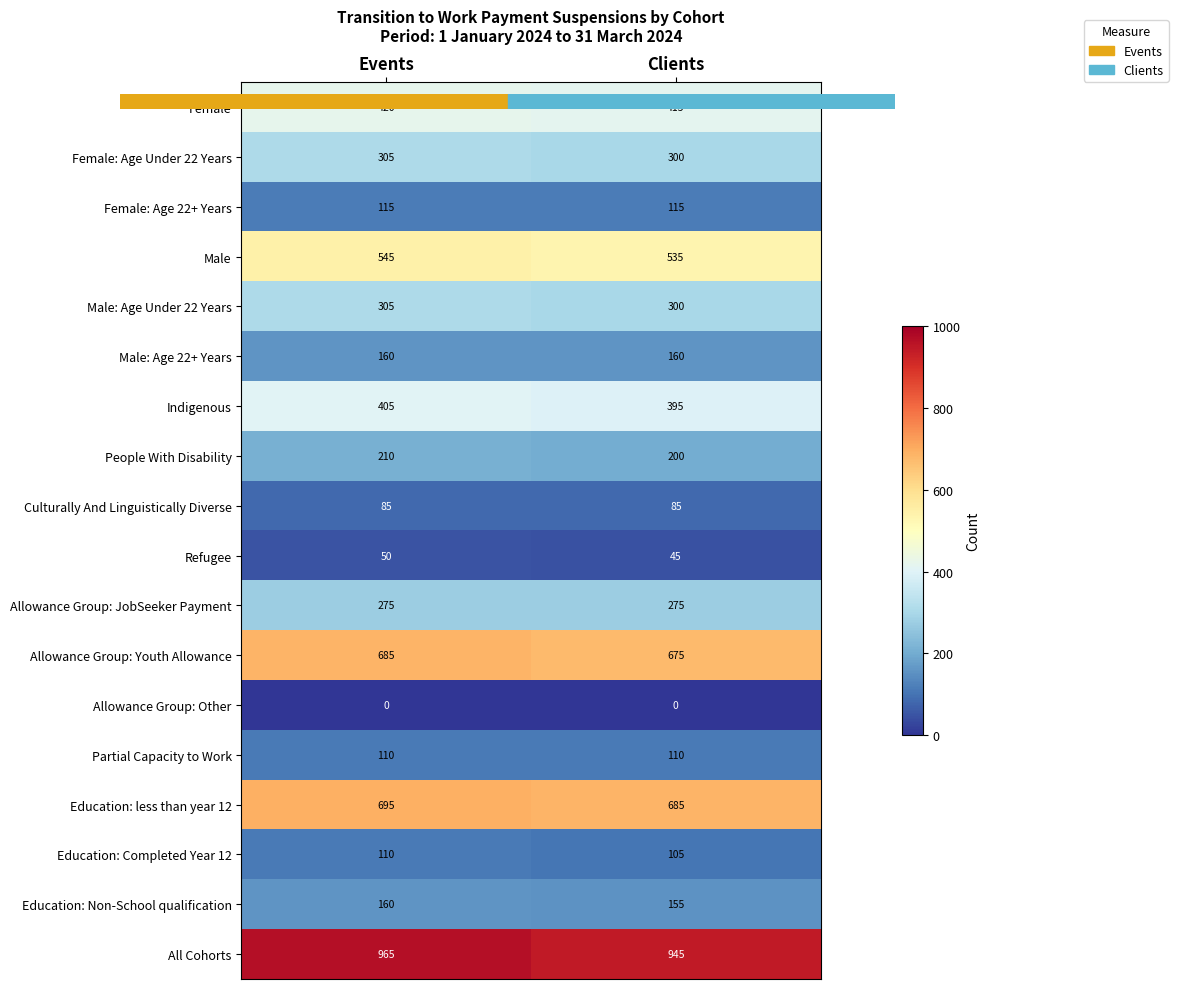

Is it true that Female: Age Under 22 Years equals 498 at Events?

False